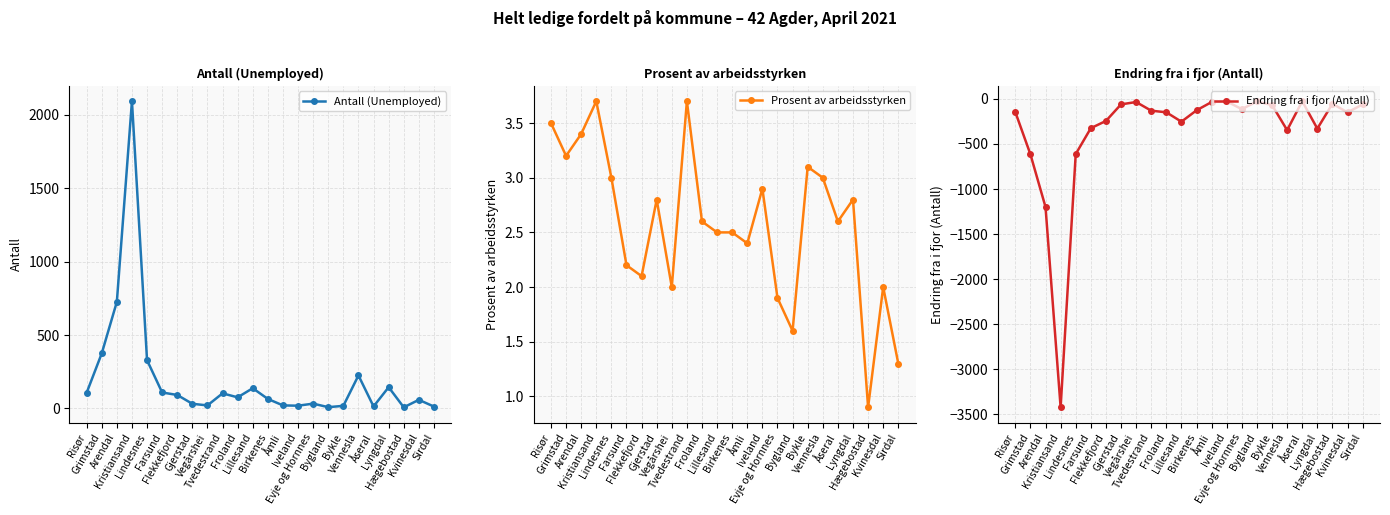

True or false: Endring fra i fjor (Antall) and Prosent av arbeidsstyrken cross at least once.

False